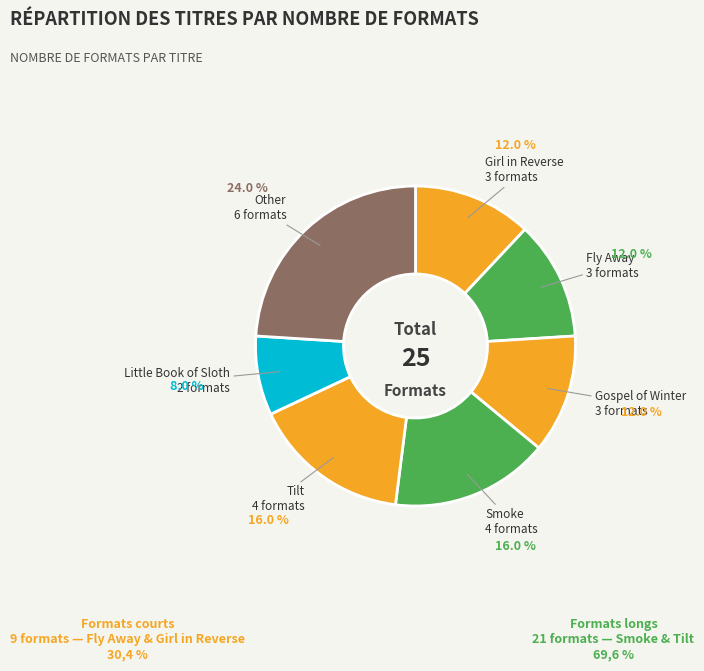

Which slice is the smallest?

Little Book of Sloth